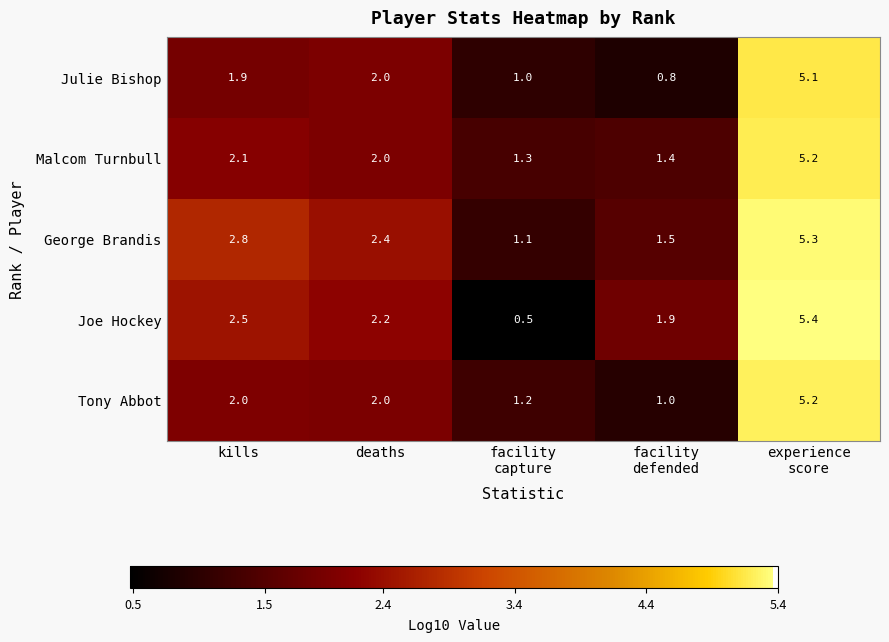

What is the greatest value displayed?

5.4